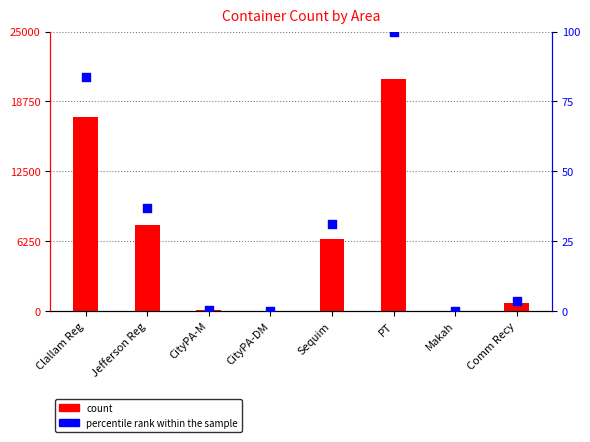

Which series reaches the minimum Y coordinate?

count